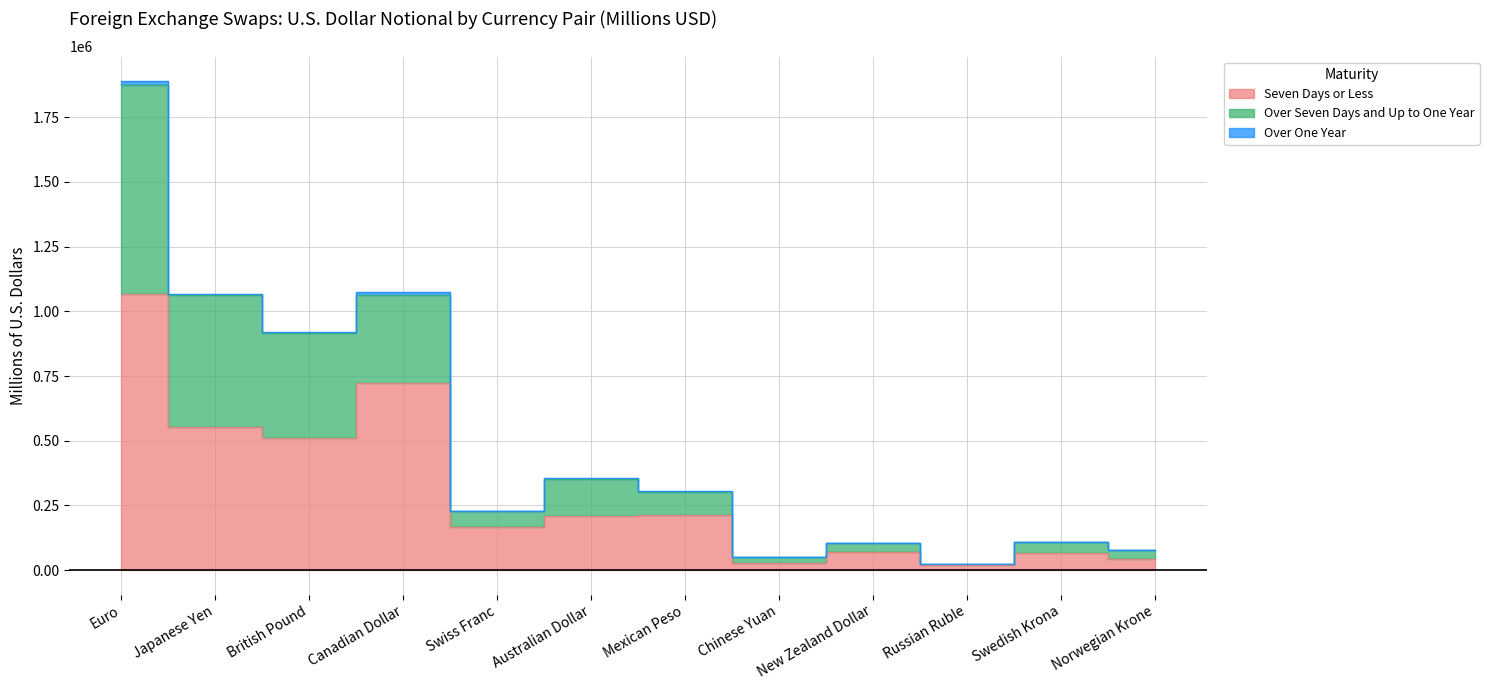

True or false: Over Seven Days and Up to One Year and Seven Days or Less cross at least once.

False